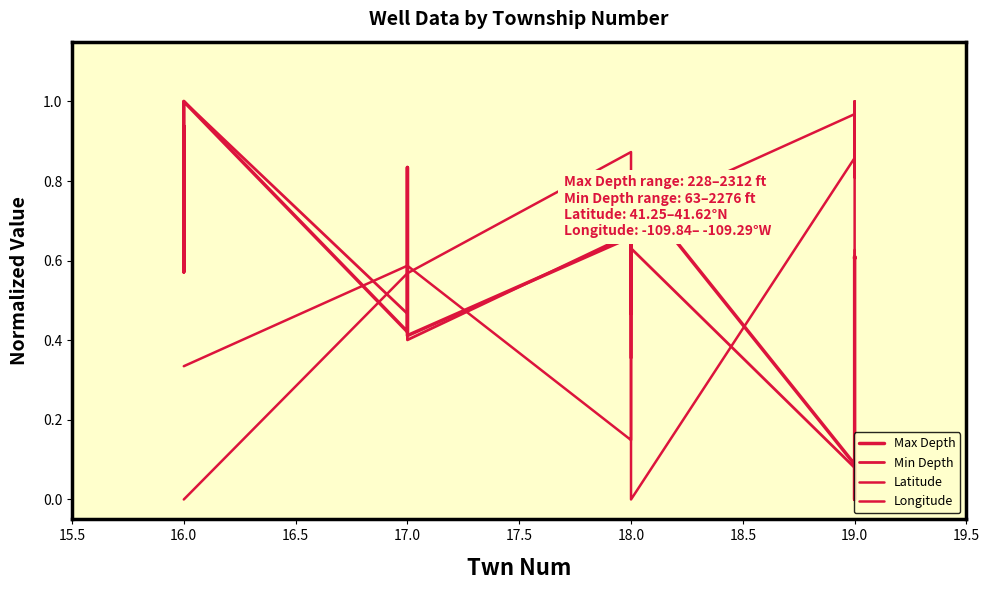

After their last crossing, which series has the higher values: Min Depth or Longitude?

Min Depth